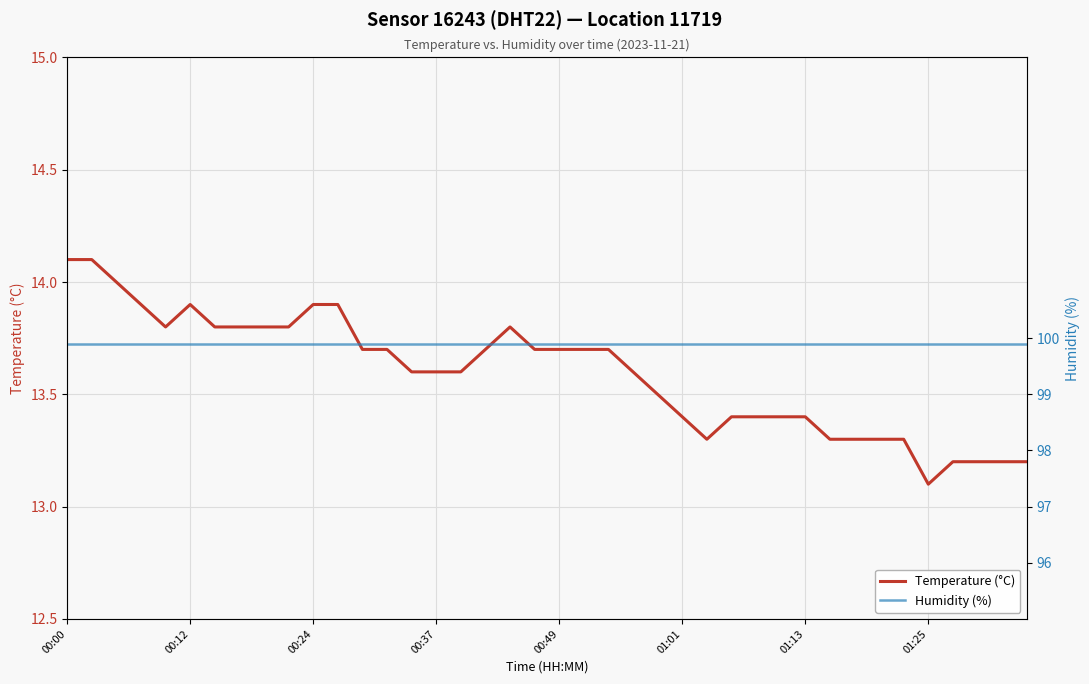

What are all the series names shown in the legend?

Temperature (°C), Humidity (%)